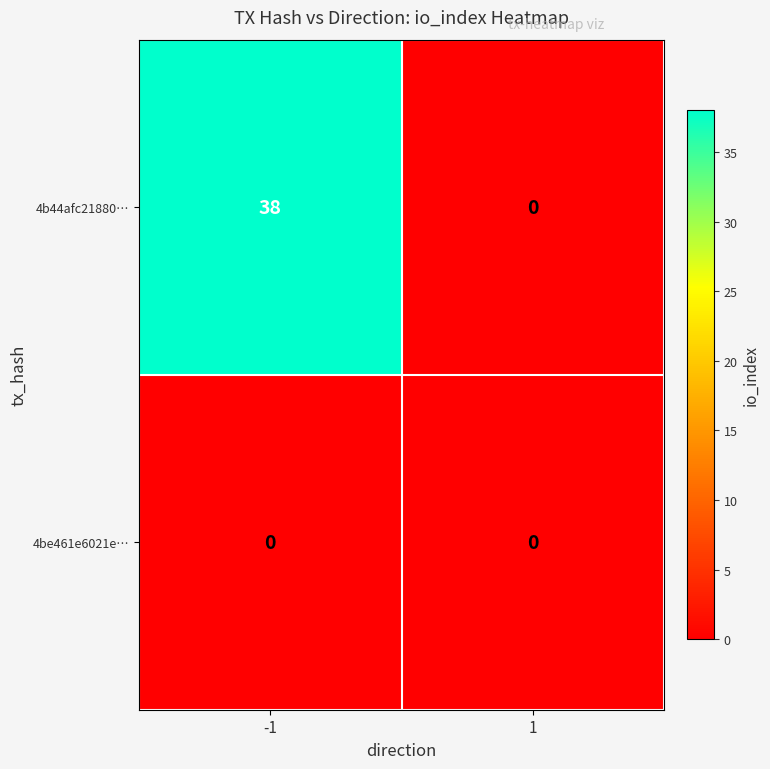

What is the maximum value shown in the chart?

38